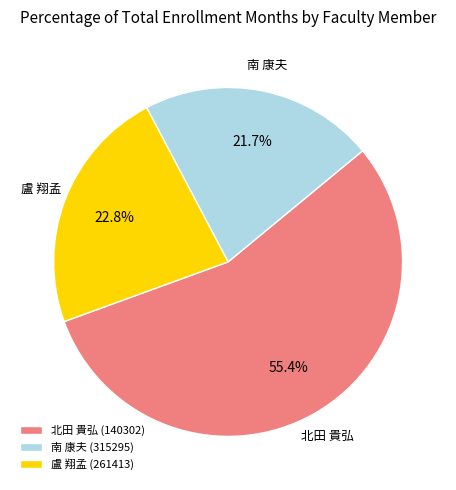

What percentage is the 北田 貴弘 (140302) slice, to the nearest percent?

55%